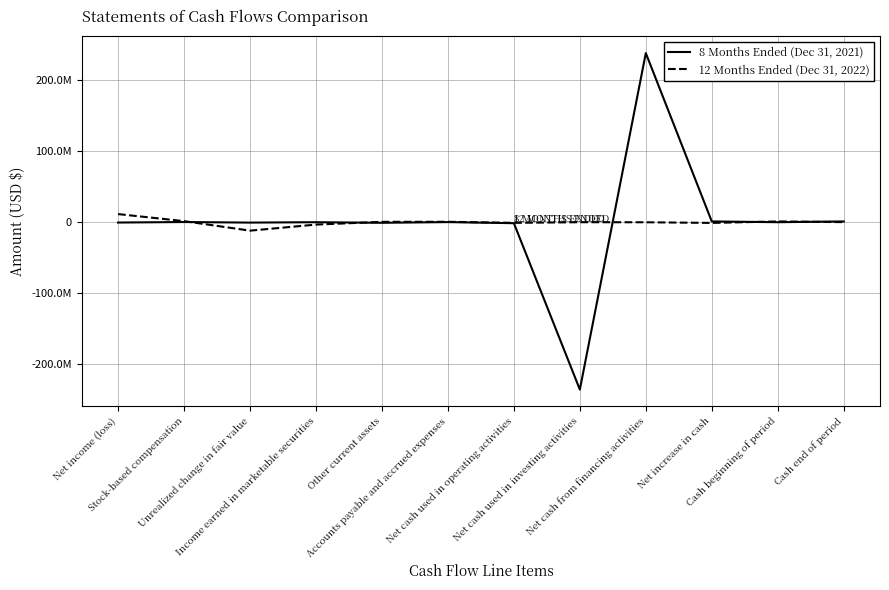

Is this an area chart (filled region under the line)?

No